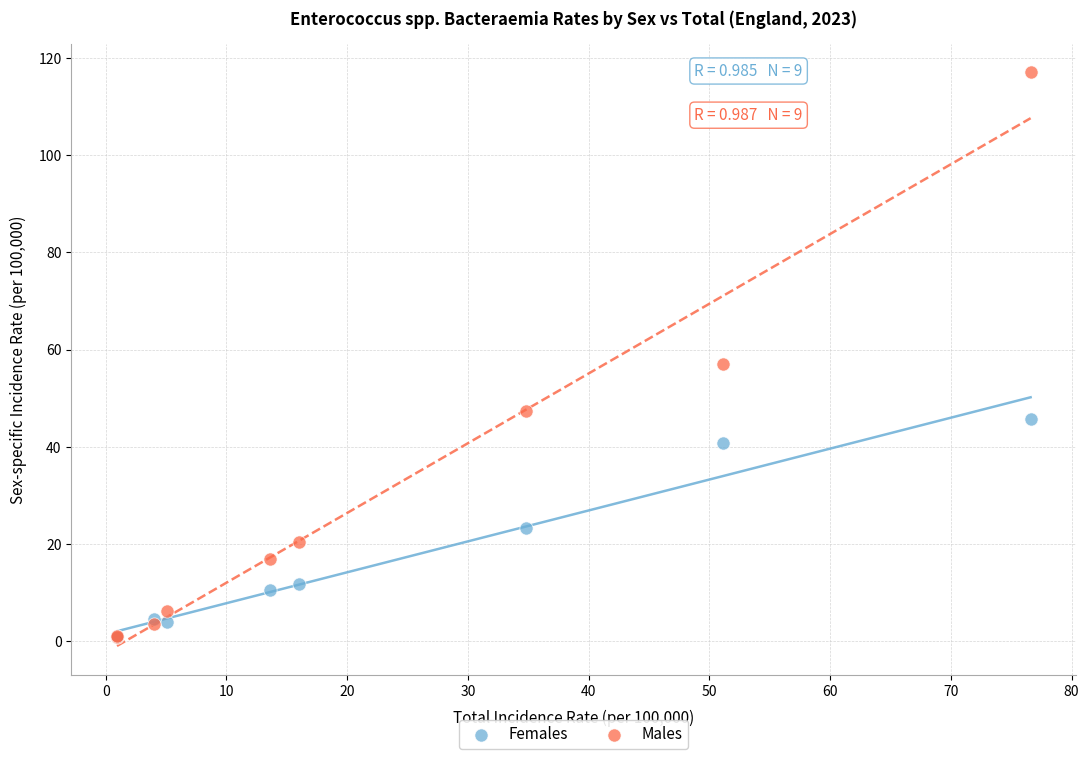

Which series has the widest spread of Y values?

Males